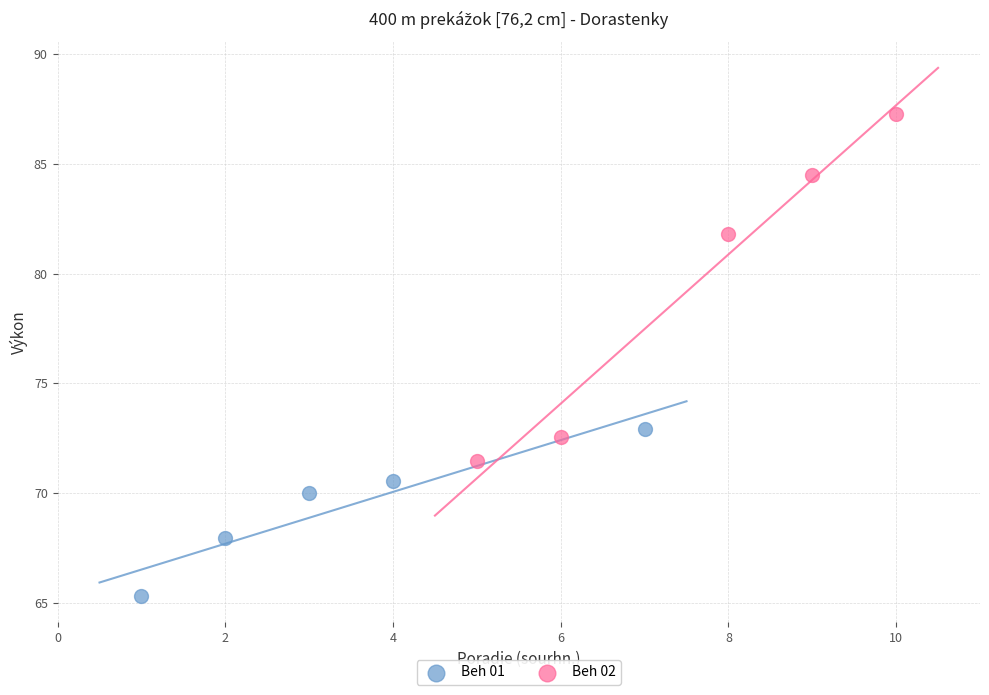

Which series contains the lowest Y value?

Beh 01